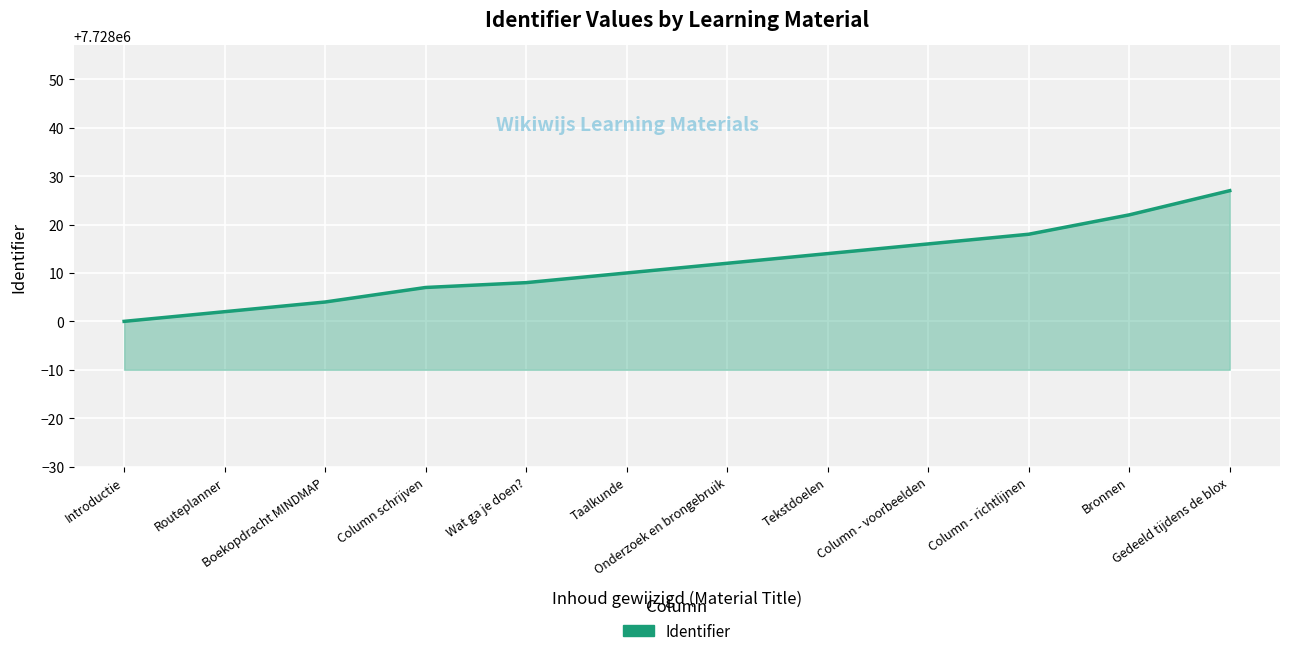

What is the minimum value shown in the chart?

7728000